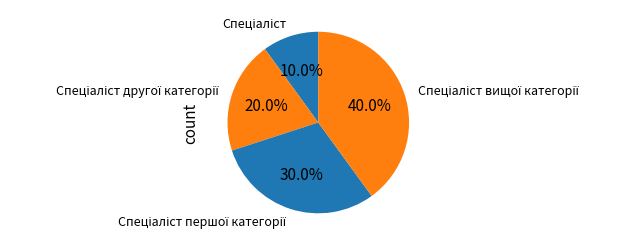

Is there any slice that represents more than half of the pie?

No